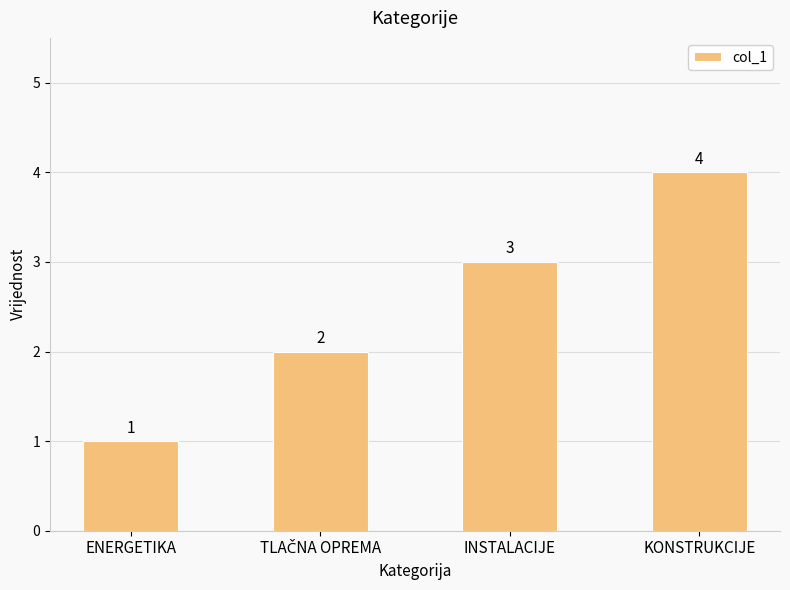

What is the change in value from ENERGETIKA to INSTALACIJE?

+2